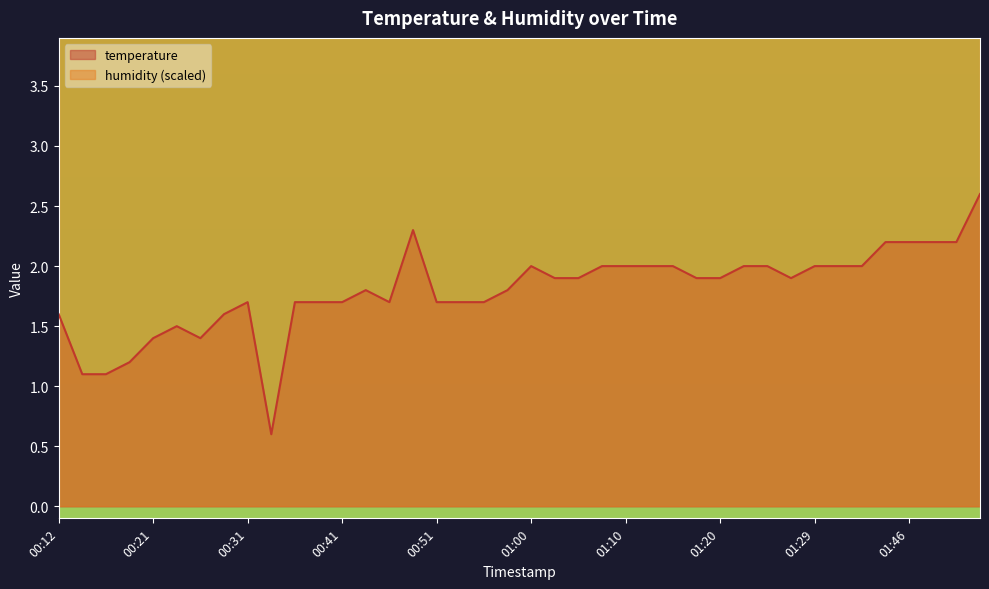

What is the value of the 36th point from the left?

2.2